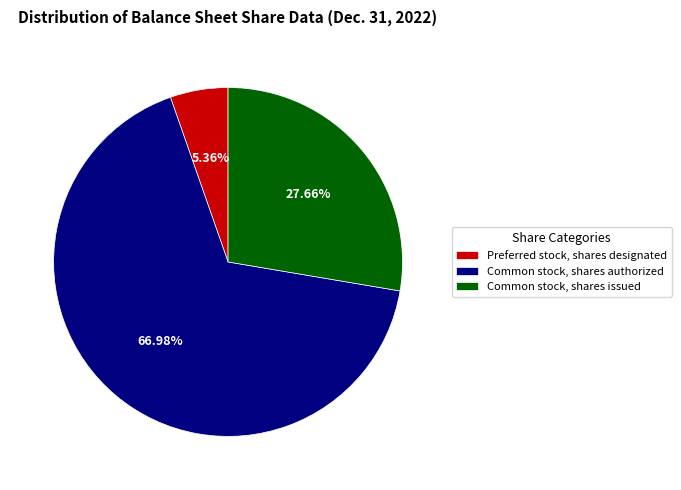

Is there any slice that represents more than half of the pie?

Yes